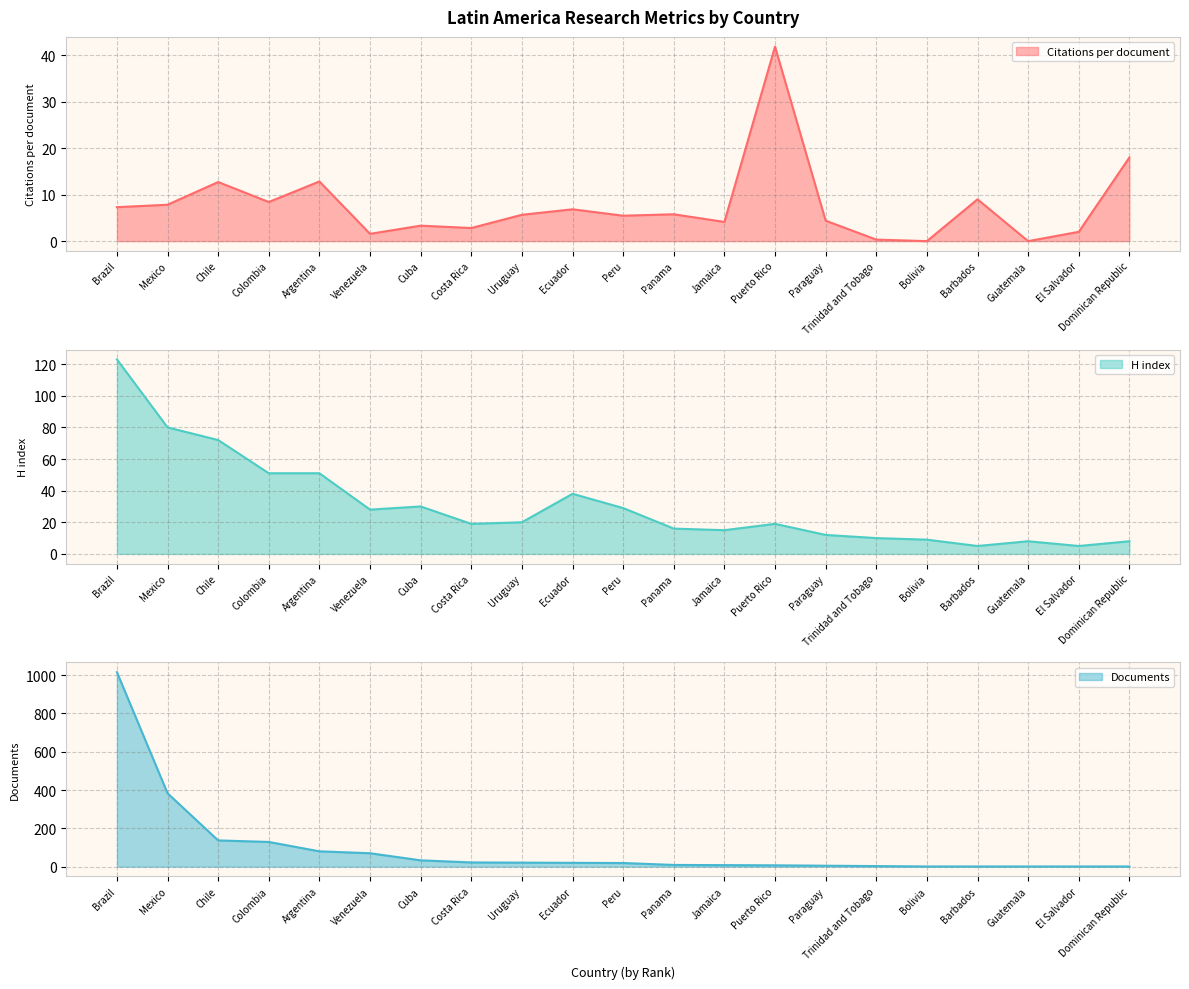

Between Dominican Republic and Bolivia, which is larger?

Dominican Republic